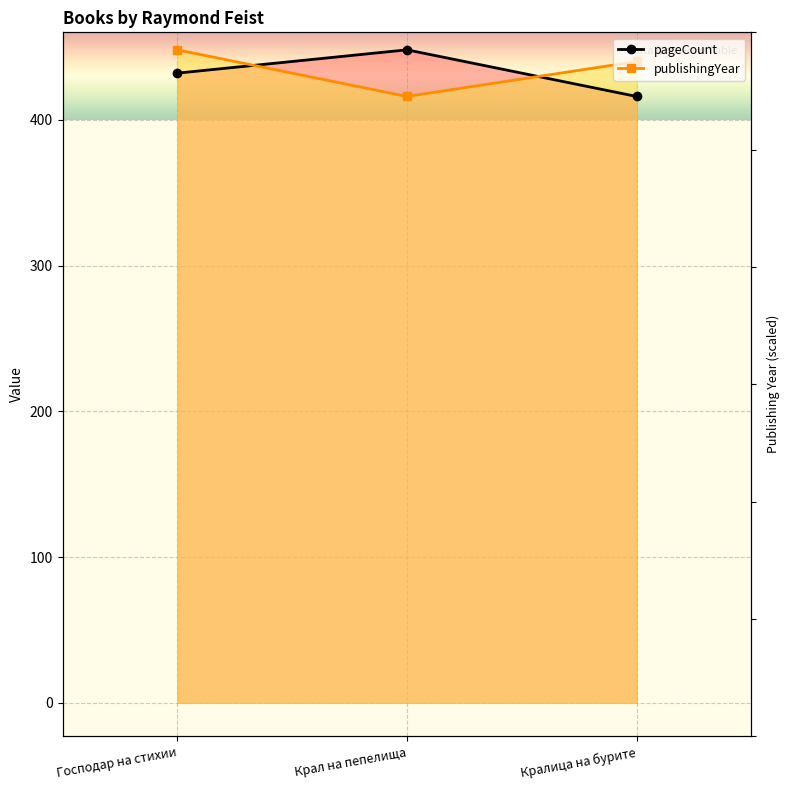

What is the highest value of the publishingYear series?

448